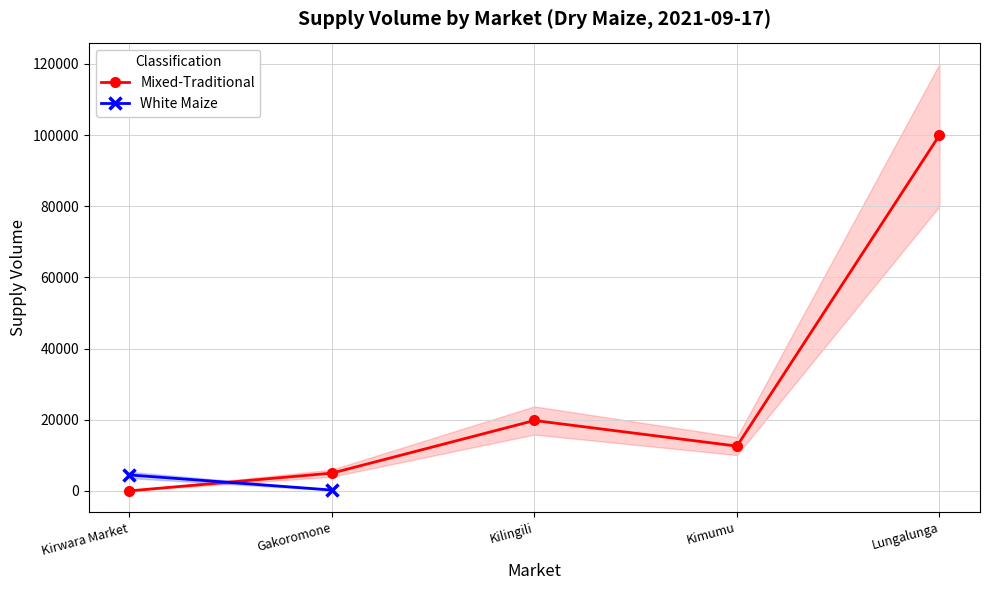

Does the chart have visible grid lines?

Yes